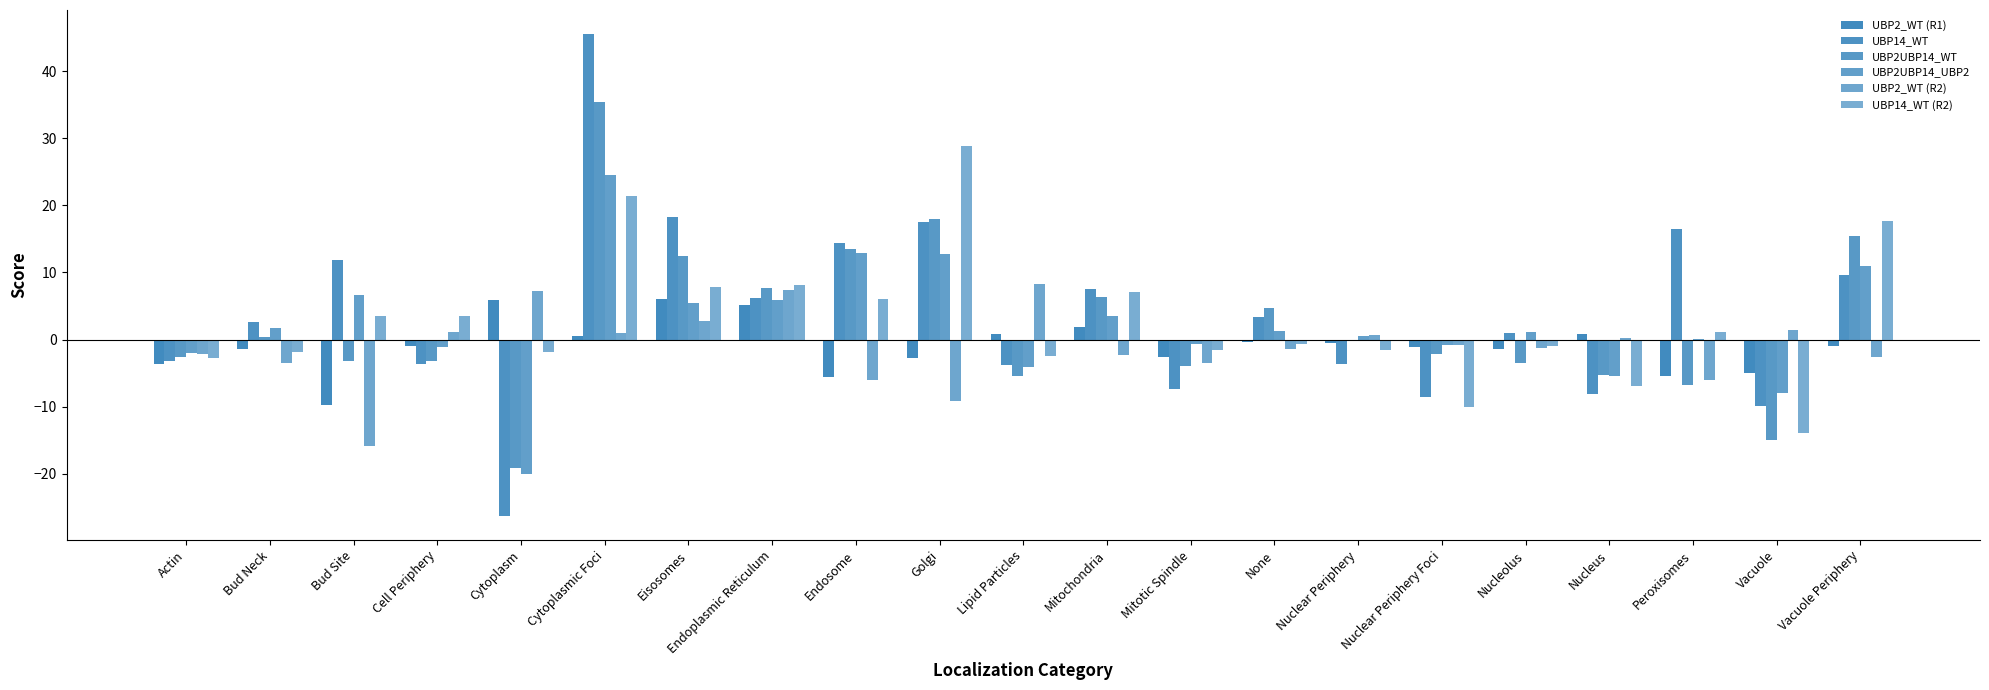

Reading left to right, extract all data points from this chart.

UBP2_WT (R1): Actin=-3.6	Bud Neck=-1.4	Bud Site=-9.7	Cell Periphery=-0.9	Cytoplasm=5.9	Cytoplasmic Foci=0.5	Eisosomes=6.0	Endoplasmic Reticulum=5.1	Endosome=-5.6	Golgi=-2.7	Lipid Particles=0.9	Mitochondria=1.9	Mitotic Spindle=-2.6	None=-0.4	Nuclear Periphery=-0.4	Nuclear Periphery Foci=-1.1	Nucleolus=-1.4	Nucleus=0.9	Peroxisomes=-5.4	Vacuole=-4.9	Vacuole Periphery=-1.0
UBP14_WT: Actin=-3.1	Bud Neck=2.6	Bud Site=11.9	Cell Periphery=-3.7	Cytoplasm=-26.3	Cytoplasmic Foci=45.5	Eisosomes=18.3	Endoplasmic Reticulum=6.2	Endosome=14.4	Golgi=17.5	Lipid Particles=-3.7	Mitochondria=7.5	Mitotic Spindle=-7.3	None=3.4	Nuclear Periphery=-3.6	Nuclear Periphery Foci=-8.6	Nucleolus=1.0	Nucleus=-8.1	Peroxisomes=16.6	Vacuole=-10.0	Vacuole Periphery=9.6
UBP2UBP14_WT: Actin=-2.6	Bud Neck=0.3	Bud Site=-3.2	Cell Periphery=-3.2	Cytoplasm=-19.1	Cytoplasmic Foci=35.4	Eisosomes=12.5	Endoplasmic Reticulum=7.7	Endosome=13.5	Golgi=18.0	Lipid Particles=-5.4	Mitochondria=6.4	Mitotic Spindle=-3.9	None=4.7	Nuclear Periphery=-0.1	Nuclear Periphery Foci=-2.1	Nucleolus=-3.6	Nucleus=-5.3	Peroxisomes=-6.7	Vacuole=-15.0	Vacuole Periphery=15.4
UBP2UBP14_UBP2: Actin=-2.0	Bud Neck=1.7	Bud Site=6.7	Cell Periphery=-1.1	Cytoplasm=-20.1	Cytoplasmic Foci=24.6	Eisosomes=5.5	Endoplasmic Reticulum=5.9	Endosome=12.8	Golgi=12.8	Lipid Particles=-4.2	Mitochondria=3.5	Mitotic Spindle=-0.7	None=1.3	Nuclear Periphery=0.5	Nuclear Periphery Foci=-0.8	Nucleolus=1.1	Nucleus=-5.5	Peroxisomes=0.1	Vacuole=-7.9	Vacuole Periphery=10.9
UBP2_WT (R2): Actin=-2.2	Bud Neck=-3.5	Bud Site=-15.9	Cell Periphery=1.1	Cytoplasm=7.2	Cytoplasmic Foci=1.0	Eisosomes=2.8	Endoplasmic Reticulum=7.4	Endosome=-6.0	Golgi=-9.1	Lipid Particles=8.2	Mitochondria=-2.4	Mitotic Spindle=-3.5	None=-1.4	Nuclear Periphery=0.7	Nuclear Periphery Foci=-0.8	Nucleolus=-1.2	Nucleus=0.2	Peroxisomes=-6.1	Vacuole=1.4	Vacuole Periphery=-2.6
UBP14_WT (R2): Actin=-2.7	Bud Neck=-1.9	Bud Site=3.5	Cell Periphery=3.6	Cytoplasm=-1.8	Cytoplasmic Foci=21.4	Eisosomes=7.9	Endoplasmic Reticulum=8.2	Endosome=6.1	Golgi=28.8	Lipid Particles=-2.4	Mitochondria=7.1	Mitotic Spindle=-1.5	None=-0.7	Nuclear Periphery=-1.5	Nuclear Periphery Foci=-10.0	Nucleolus=-1.0	Nucleus=-7.0	Peroxisomes=1.1	Vacuole=-13.9	Vacuole Periphery=17.7